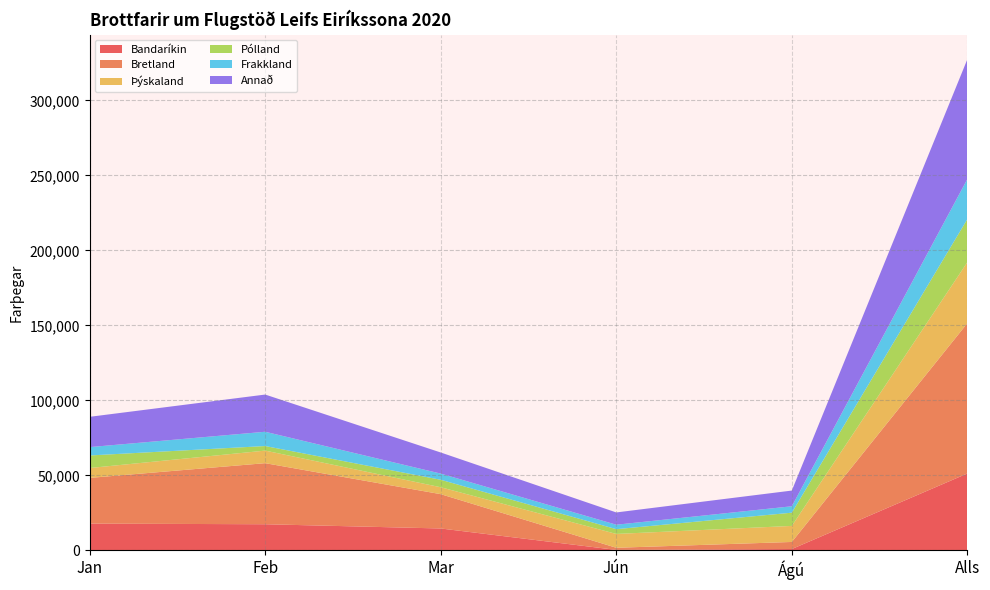

Reading left to right, transcribe all the data shown in this chart.

Bandaríkin: Jan=17887	Feb=17472	Mar=14646	Jún=362	Ágú=942	Alls=51309
Bretland: Jan=30466	Feb=40706	Mar=22869	Jún=1422	Ágú=4719	Alls=100182
Þýskaland: Jan=6593	Feb=8369	Mar=4614	Jún=9220	Ágú=10693	Alls=40671
Pólland: Jan=8372	Feb=3053	Mar=4983	Jún=3181	Ágú=8826	Alls=28714
Frakkland: Jan=5562	Feb=9517	Mar=4109	Jún=2970	Ágú=4272	Alls=26705
Annað: Jan=20196	Feb=24797	Mar=14071	Jún=8178	Ágú=10468	Alls=79847